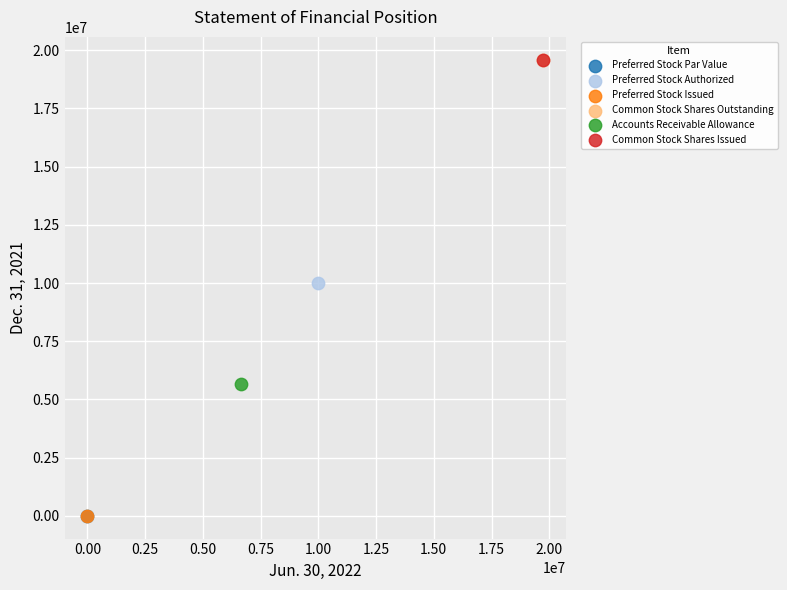

What are all the series names shown in the legend?

Preferred Stock Par Value, Preferred Stock Authorized, Preferred Stock Issued, Common Stock Shares Outstanding, Accounts Receivable Allowance, Common Stock Shares Issued